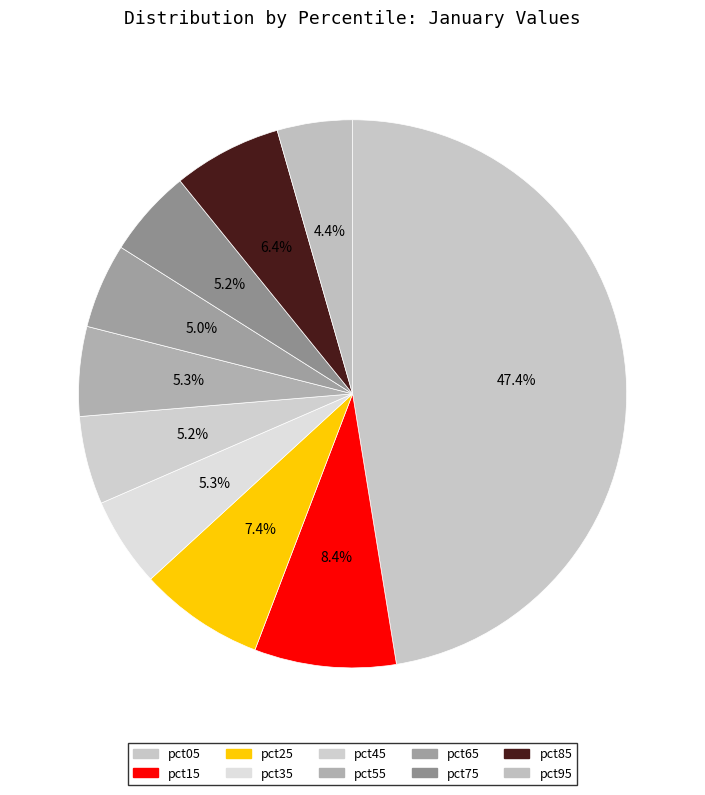

Is there a majority slice in this chart?

No